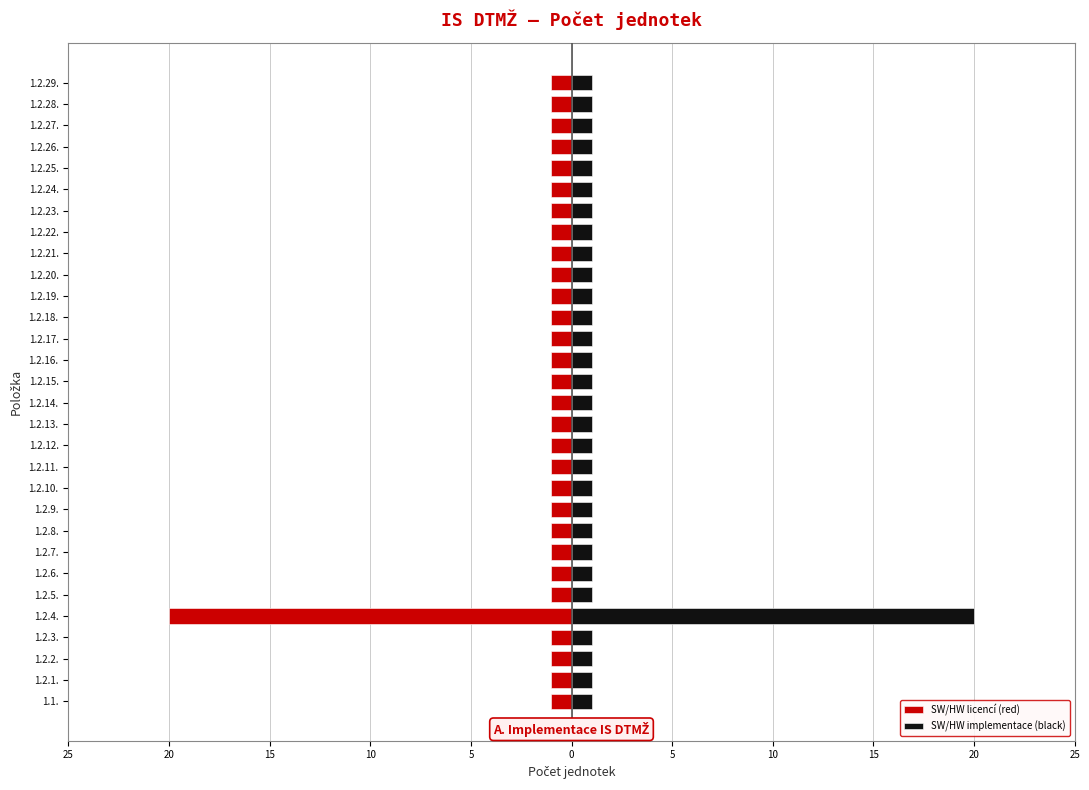

Which series has the largest total across all categories?

SW/HW implementace (black)